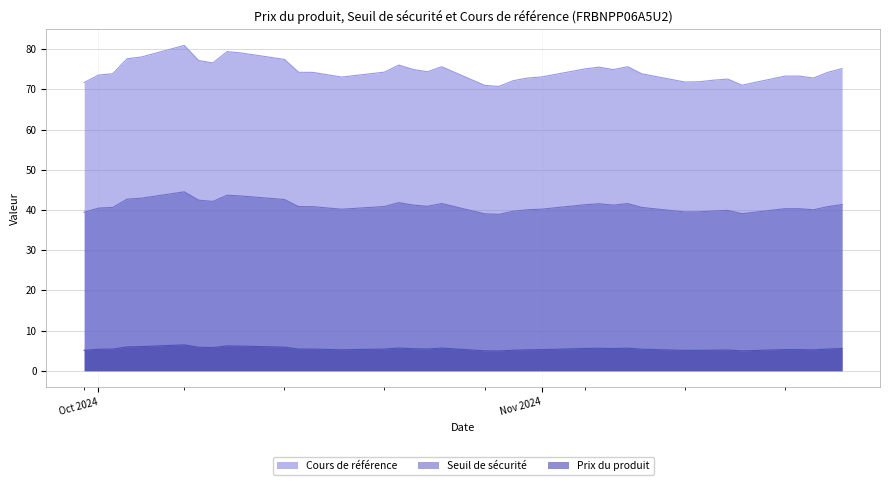

What is the difference between the Cours de référence values at 2024-11-15 and 2024-10-31?

1.8